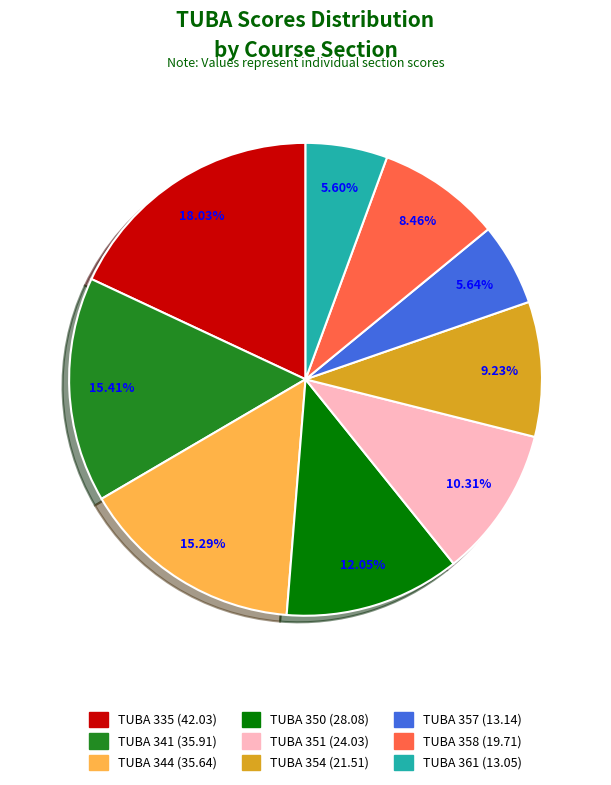

To the nearest percent, what portion does TUBA 358 represent?

8%